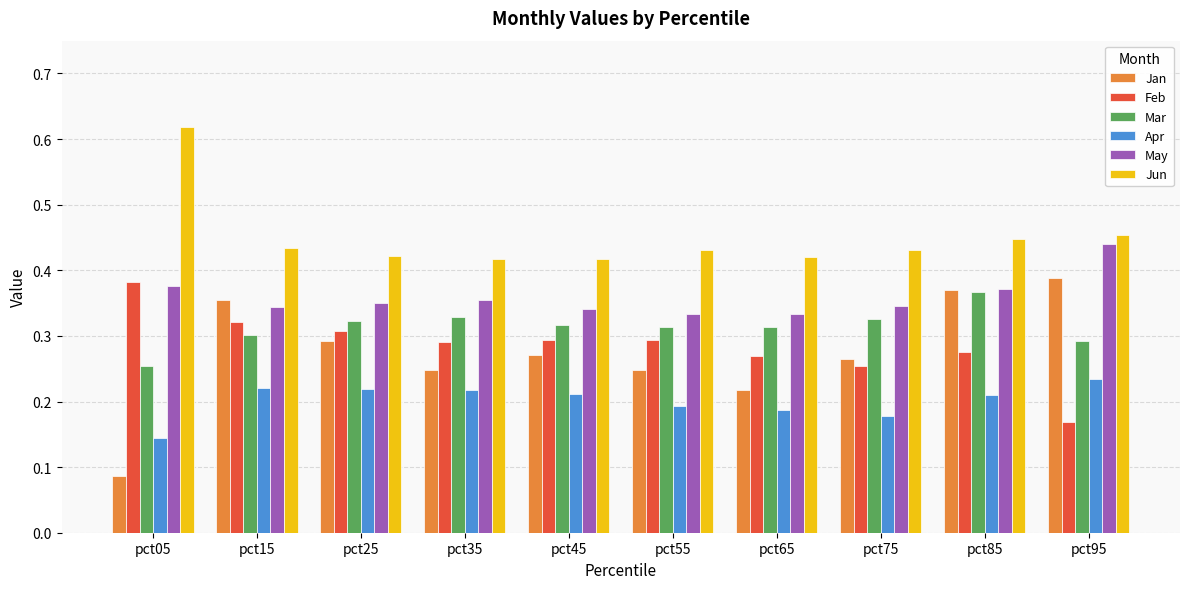

Are the bars grouped side by side (vs. stacked)?

Yes